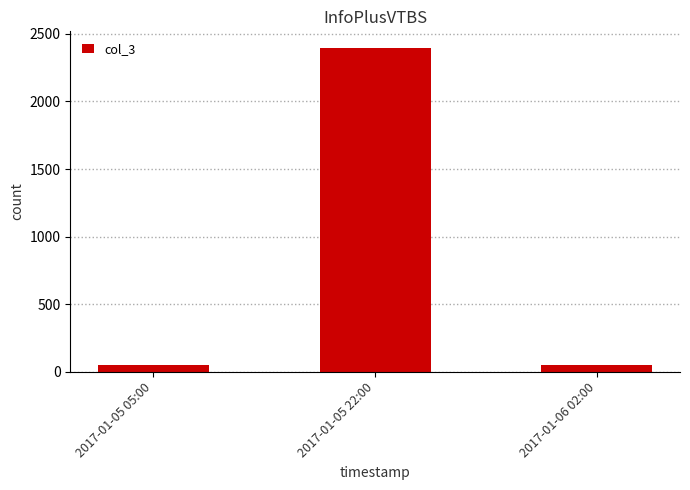

How many values are between 47 and 2399?

3